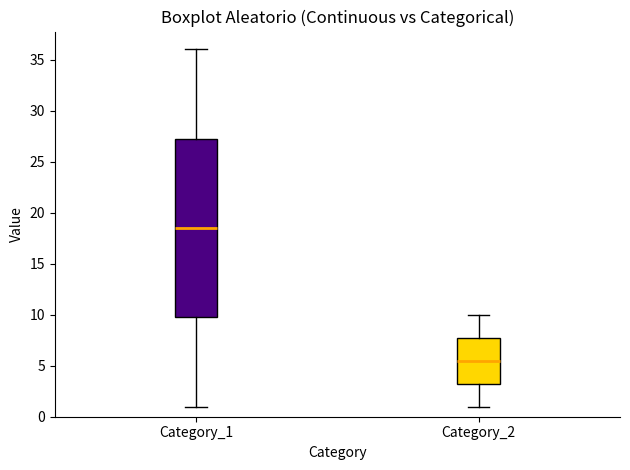

Where is the lower edge of the box for Category_2 on the y-axis? The values are not printed on the chart, so give them approximately, as read against the axis.

3.5